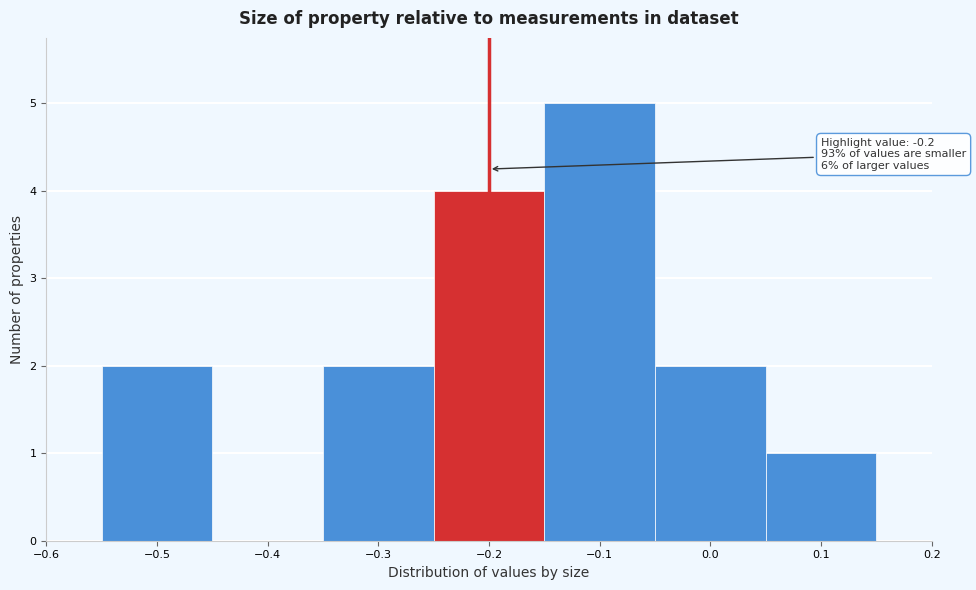

Which range on the x-axis has the tallest bar?

-0.15 to -0.05